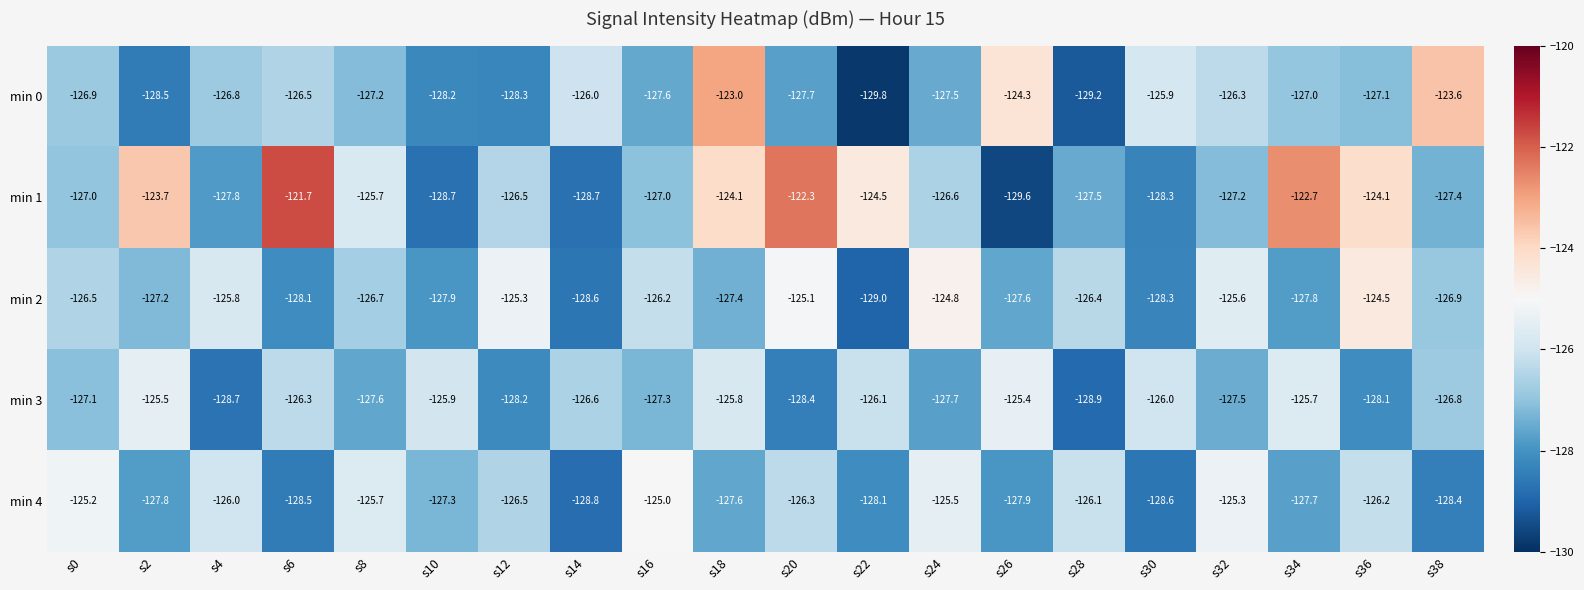

Which series has the largest total across all categories?

min 1